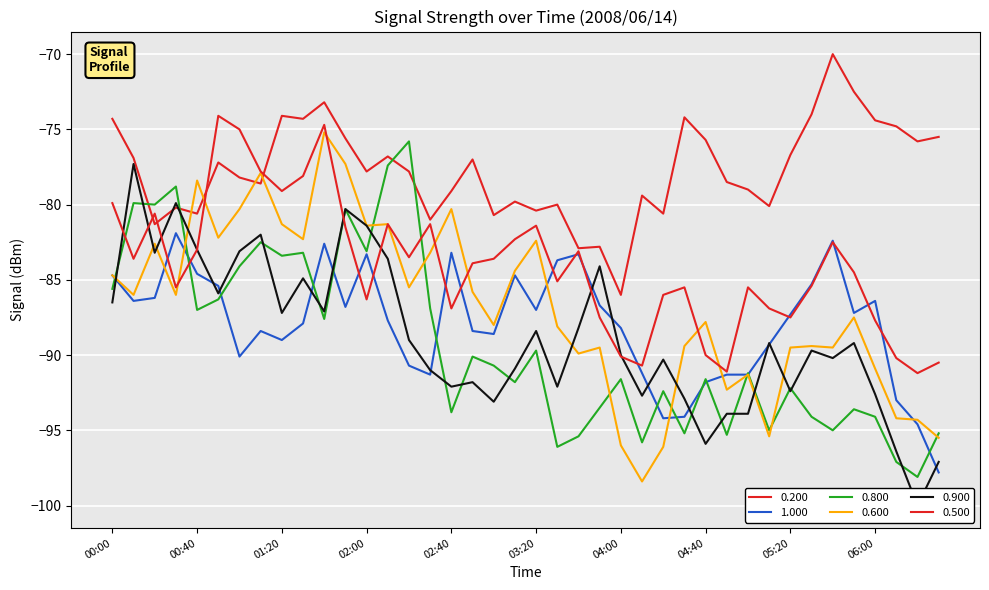

True or false: 0.200 has a value of -70.0 at 05:40.

True